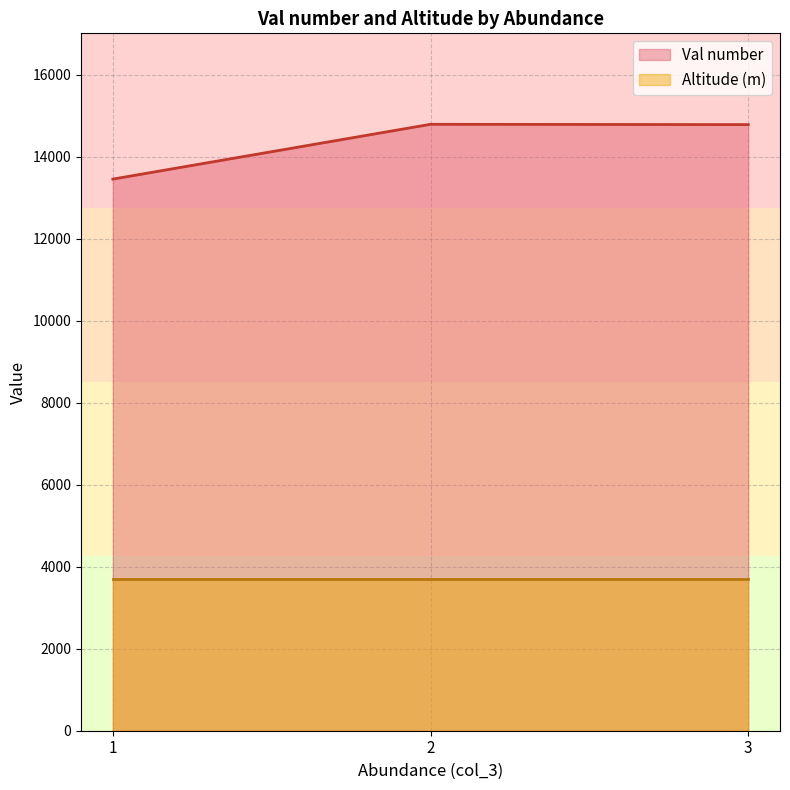

Which has a higher value, 1 or 1?

1